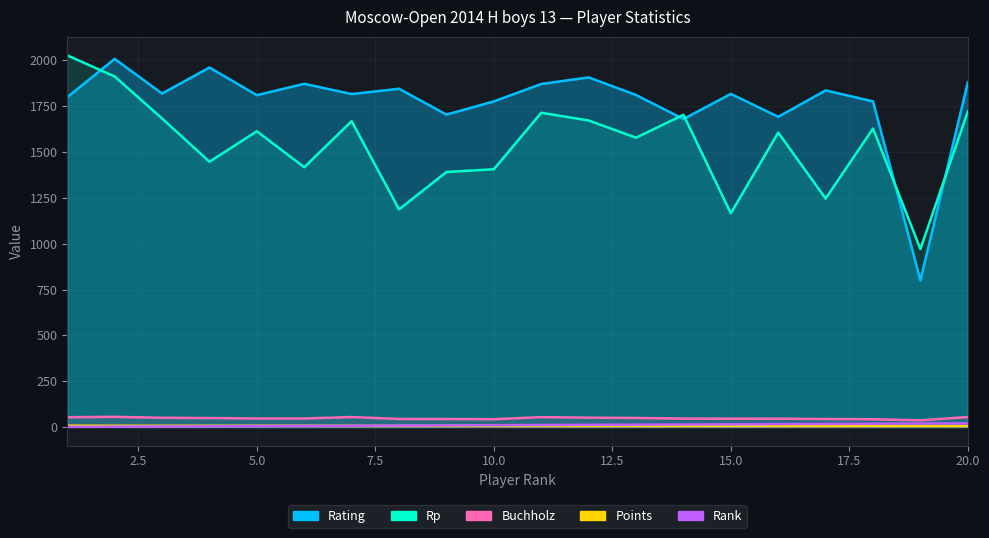

What is the maximum value for Rank?

20.0